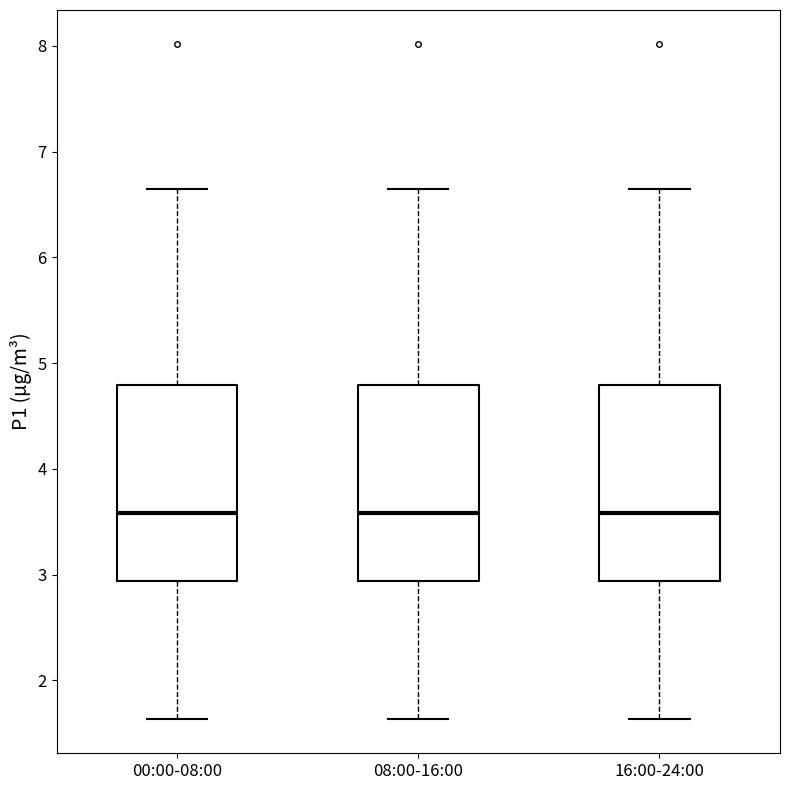

Reading left to right, read every box against the y-axis: the position of its median line, the range the box covers, and the ends of its whiskers. The values are not printed on the chart, so give them approximately, as read against the axis.

00:00-08:00: median 3.6, box 2.9 to 4.8, whiskers 1.6 to 6.7
08:00-16:00: median 3.6, box 2.9 to 4.8, whiskers 1.6 to 6.7
16:00-24:00: median 3.6, box 2.9 to 4.8, whiskers 1.6 to 6.7